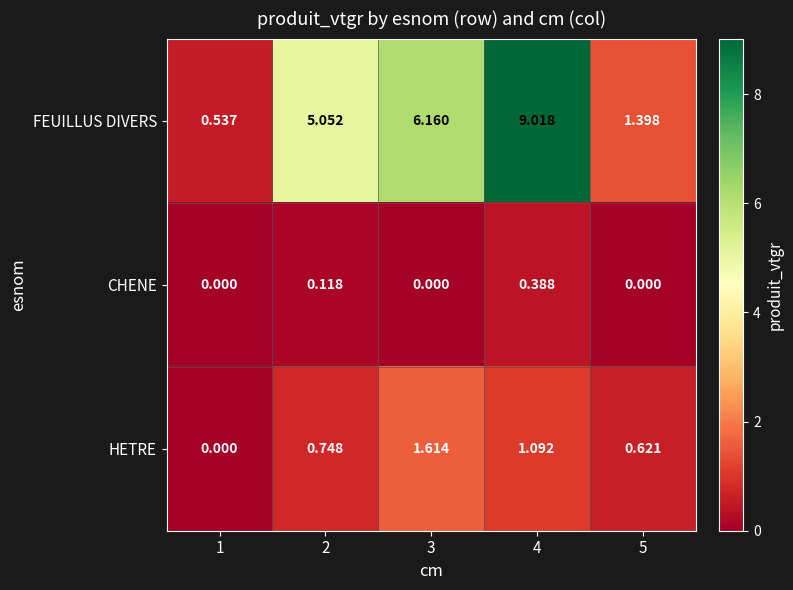

Which series has the largest total across all categories?

FEUILLUS DIVERS